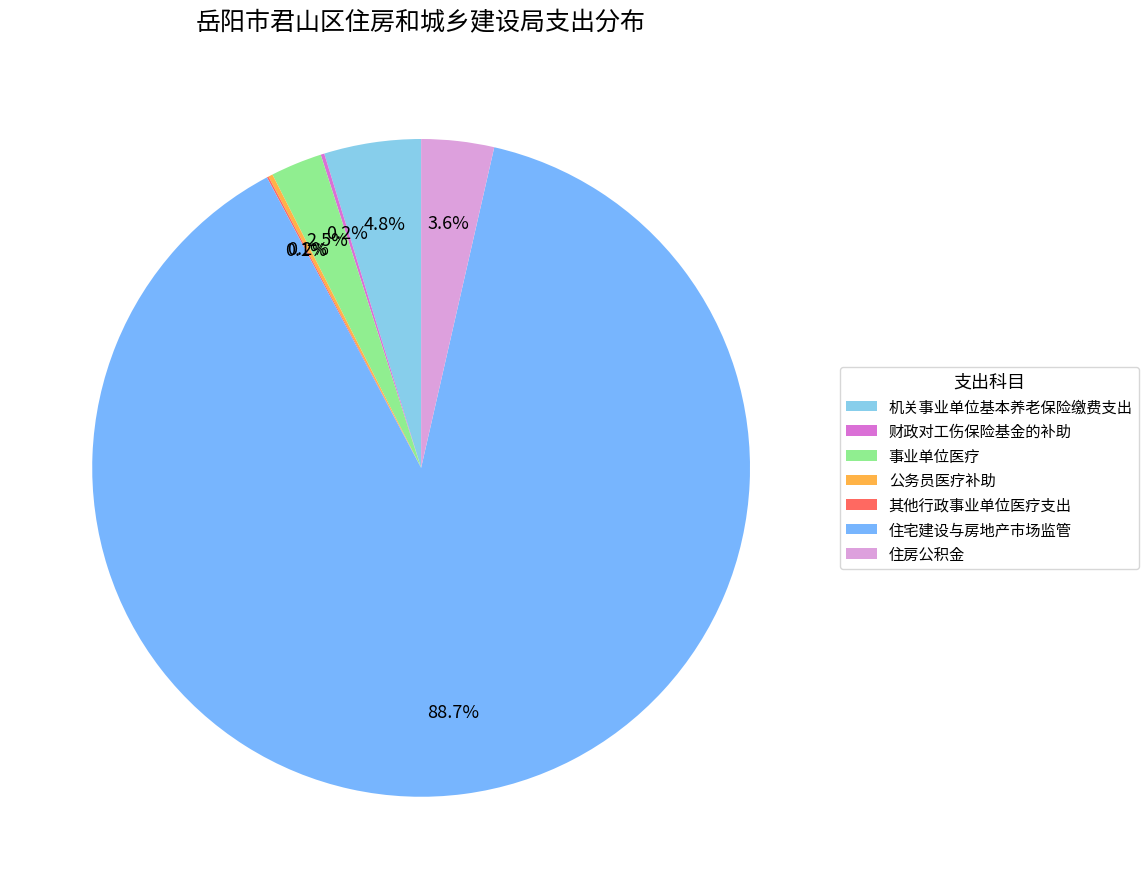

Combined, do 事业单位医疗 and 住房公积金 account for over 50%?

No